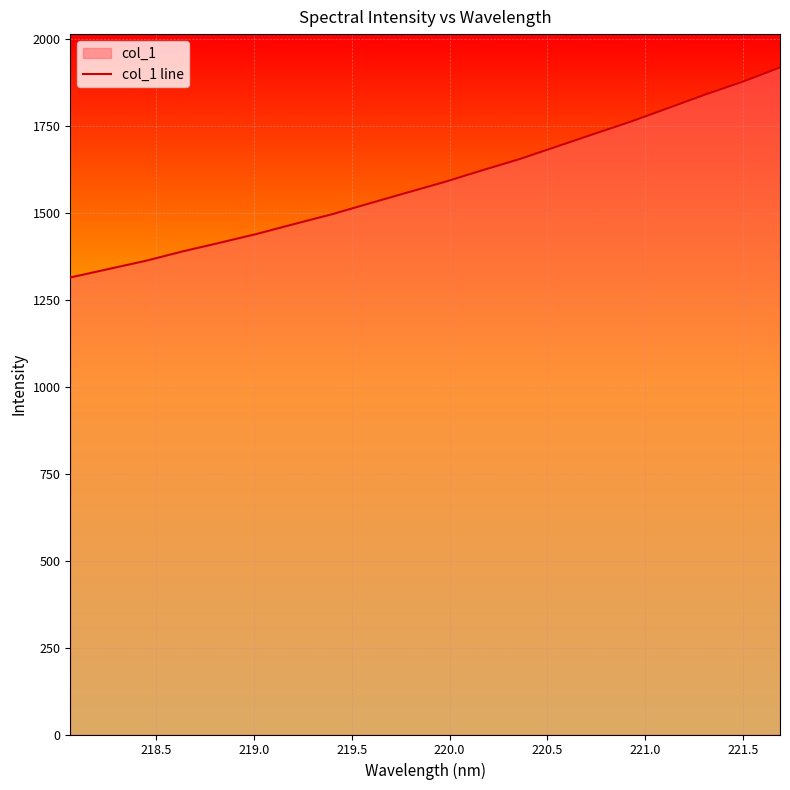

What is the smallest value displayed?

1313.5